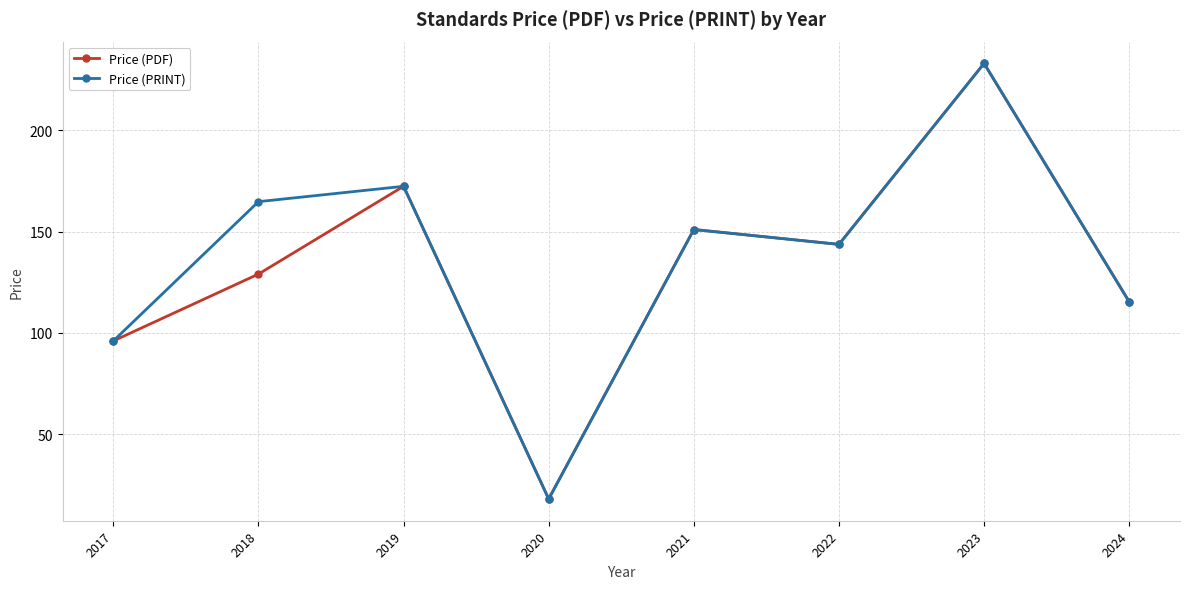

The Price (PRINT) series shows 18.0 at 2020. True or false?

True